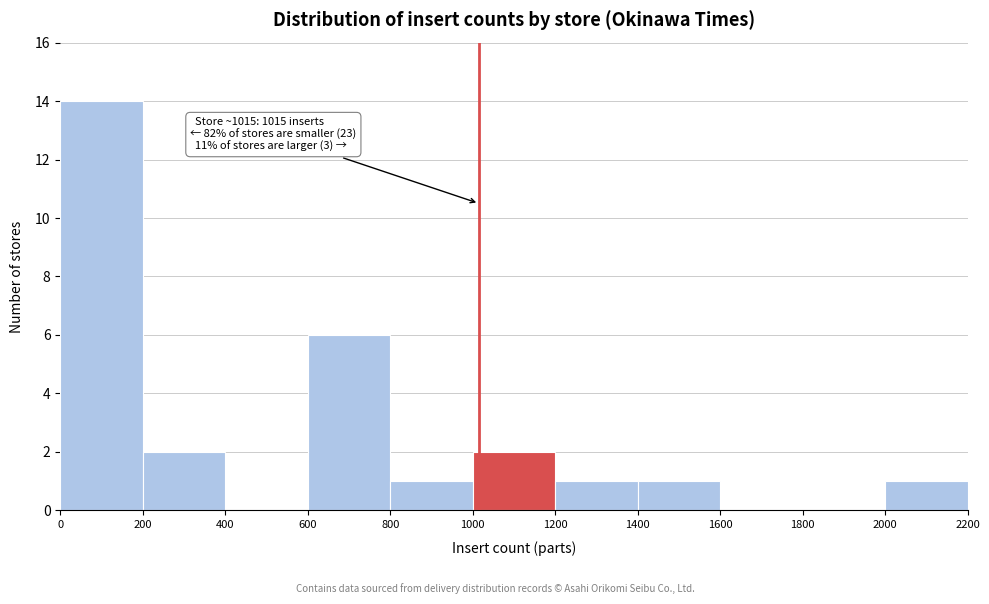

Which range on the x-axis has the tallest bar?

0 to 200